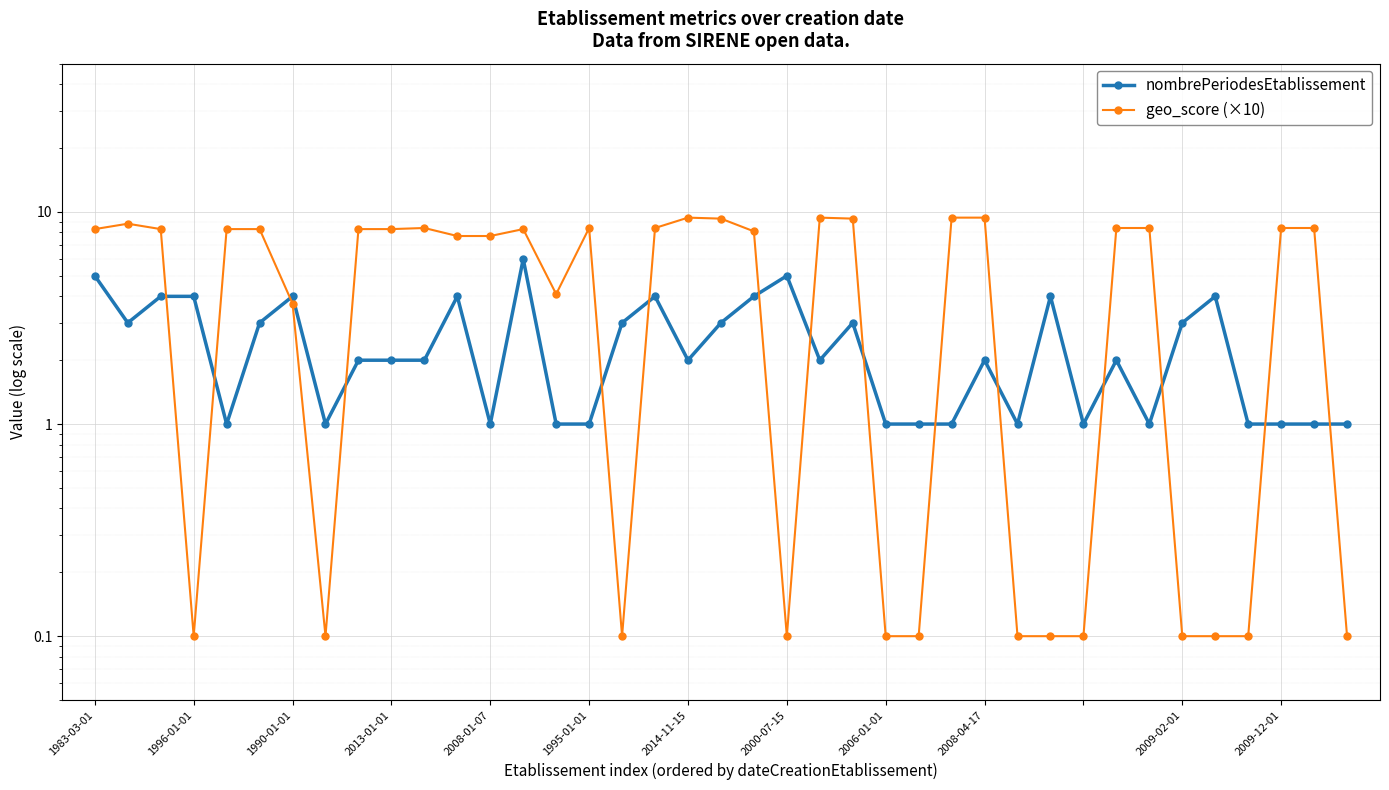

True or false: nombrePeriodesEtablissement and geo_score (×10) cross at least once.

True